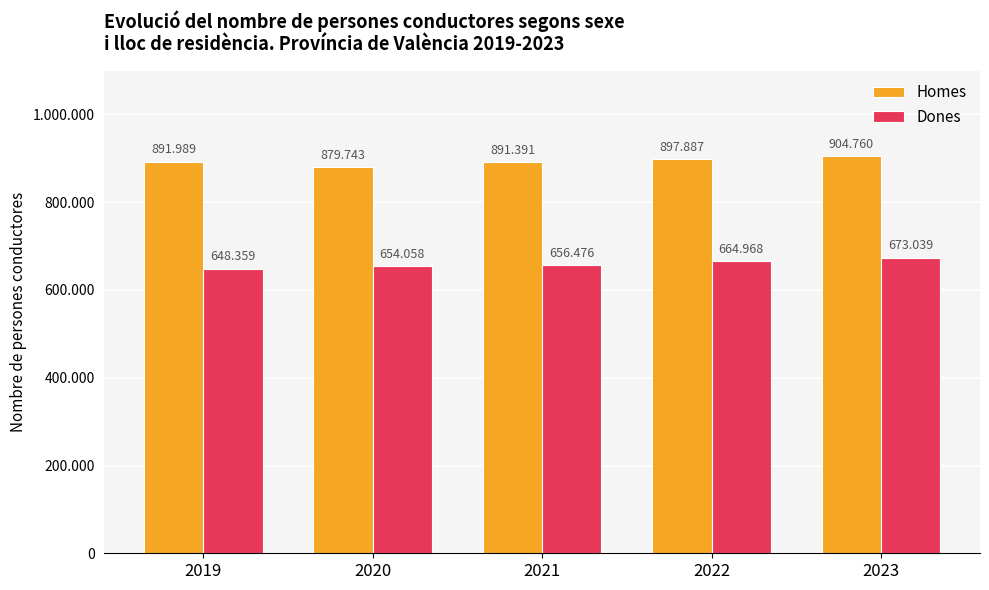

The Dones series shows 654058 at 2020. True or false?

True